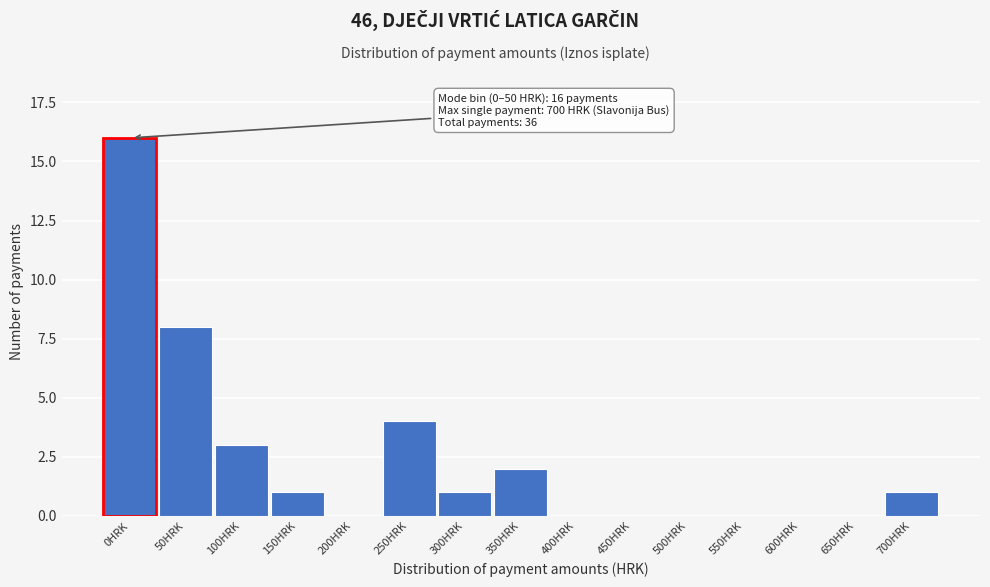

Reading left to right, extract all data points from this chart.

0HRK=16	50HRK=8	100HRK=3	150HRK=1	200HRK=0	250HRK=4	300HRK=1	350HRK=2	400HRK=0	450HRK=0	500HRK=0	550HRK=0	600HRK=0	650HRK=0	700HRK=1